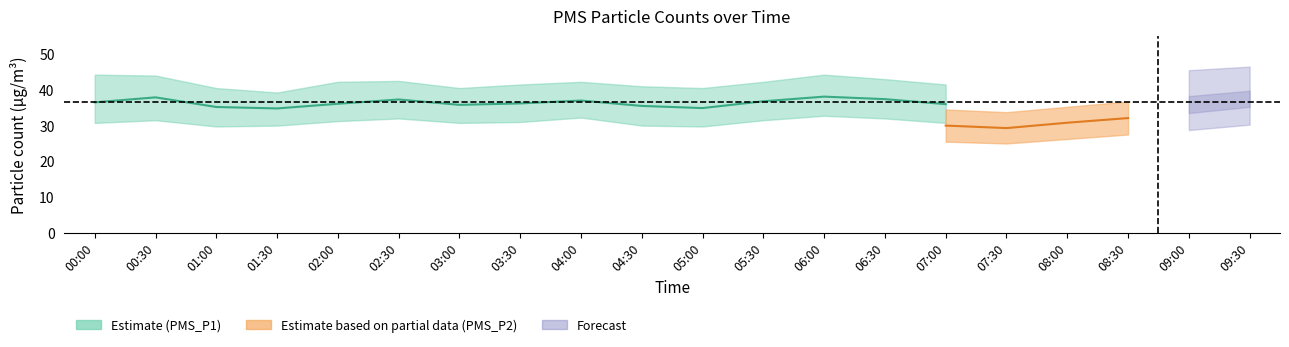

What is the label of the 12th point from the left?

05:30